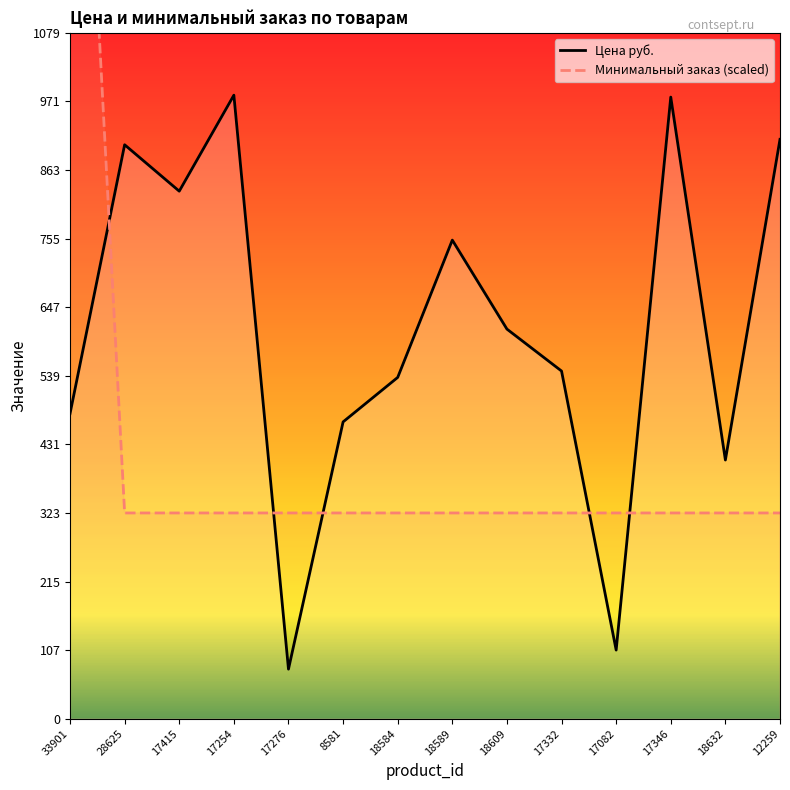

The Минимальный заказ series shows 323.7 at 18589. True or false?

True